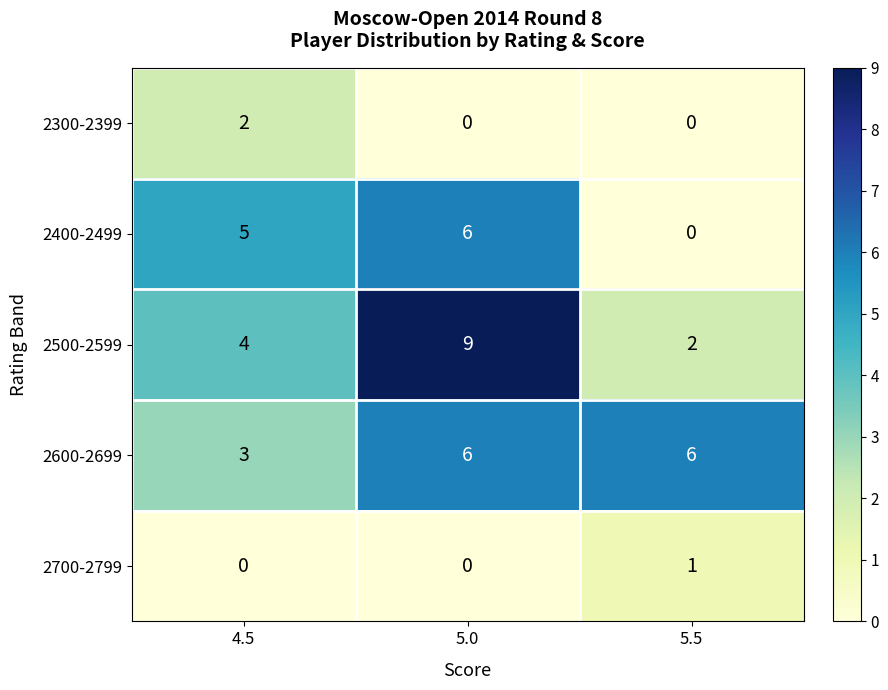

Reading left to right, transcribe all the data shown in this chart.

2300-2399: 2	0	0
2400-2499: 5	6	0
2500-2599: 4	9	2
2600-2699: 3	6	6
2700-2799: 0	0	1